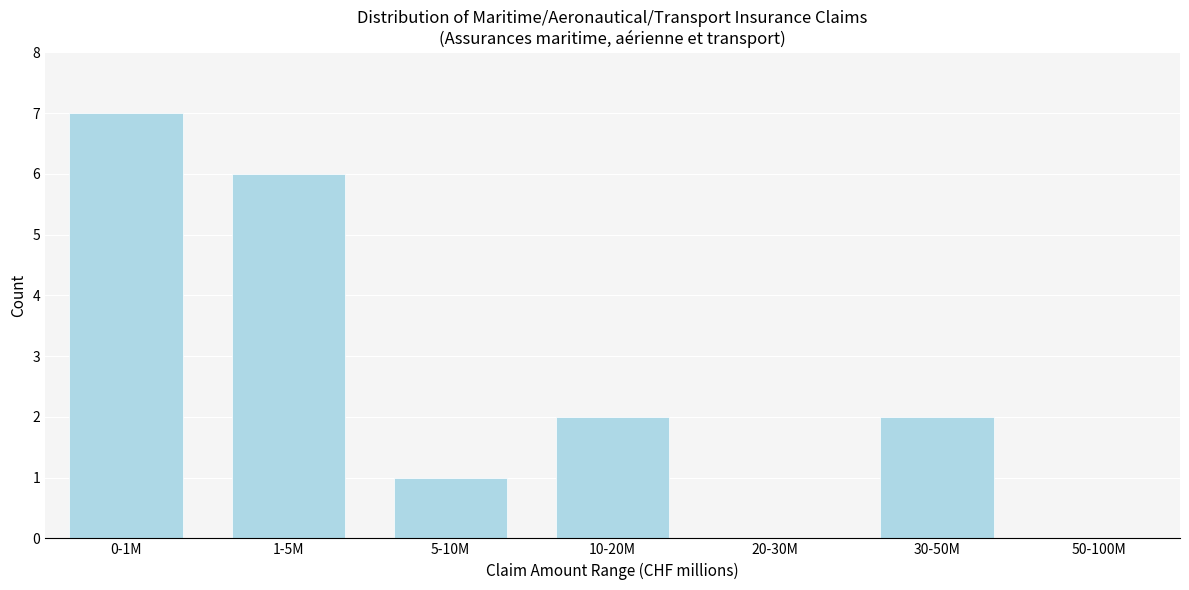

Reading left to right, extract all data points from this chart.

0-1M=7	1-5M=6	5-10M=1	10-20M=2	20-30M=0	30-50M=2	50-100M=0